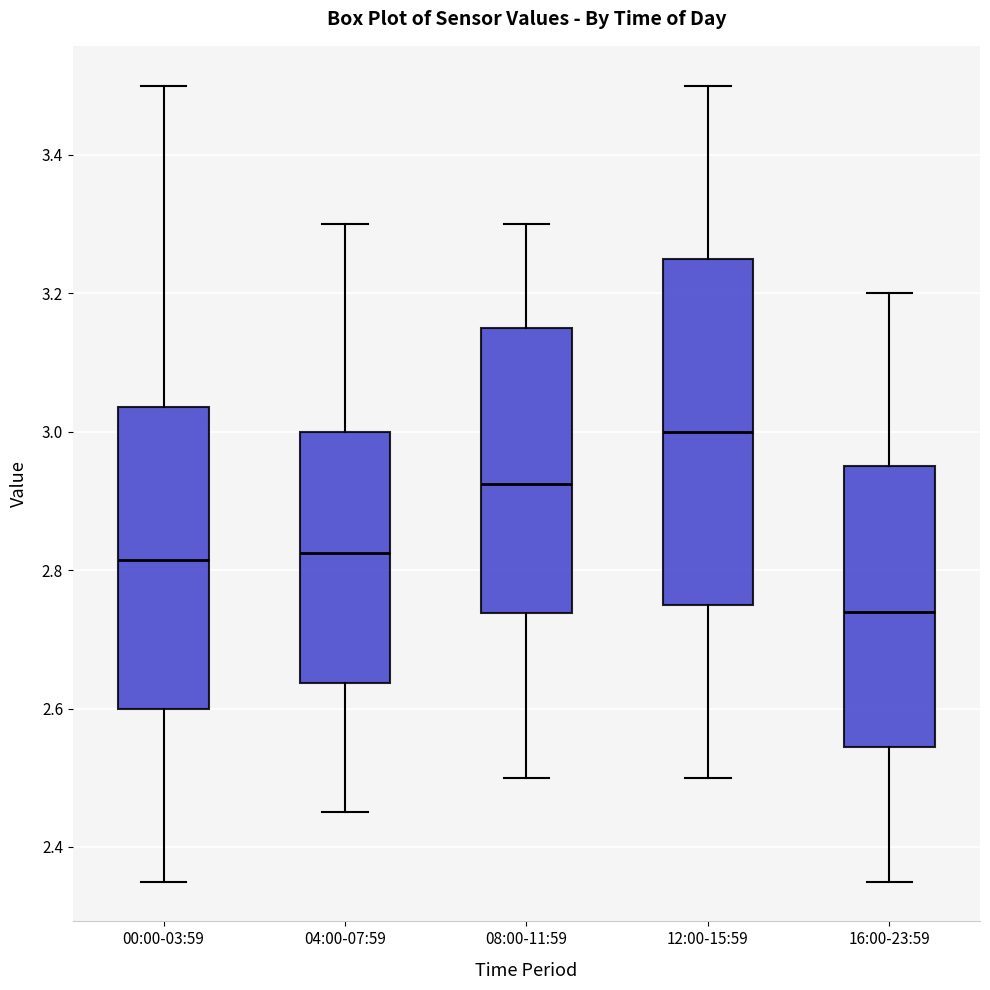

Reading left to right, transcribe this box plot: for each box, give where its median line is, the range the box spans, and where its two whiskers end, as read against the y-axis. The values are not printed on the chart, so give them approximately, as read against the axis.

00:00-03:59: median 2.82, box 2.60 to 3.04, whiskers 2.36 to 3.50
04:00-07:59: median 2.82, box 2.64 to 3.00, whiskers 2.46 to 3.30
08:00-11:59: median 2.92, box 2.74 to 3.16, whiskers 2.50 to 3.30
12:00-15:59: median 3.00, box 2.76 to 3.26, whiskers 2.50 to 3.50
16:00-23:59: median 2.74, box 2.54 to 2.96, whiskers 2.36 to 3.20